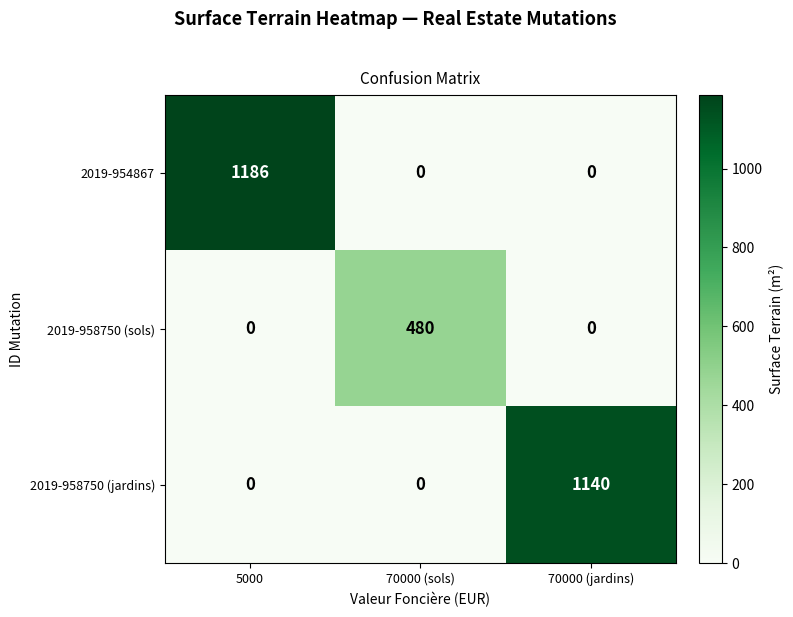

Which series has the largest total across all categories?

2019-954867